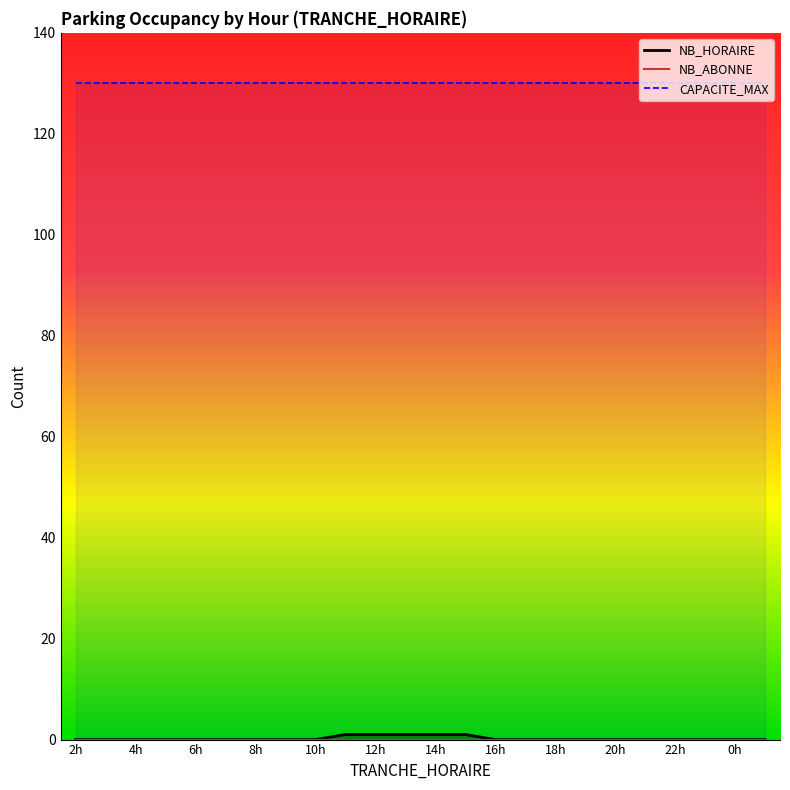

What is the total value across all series at 1?

130